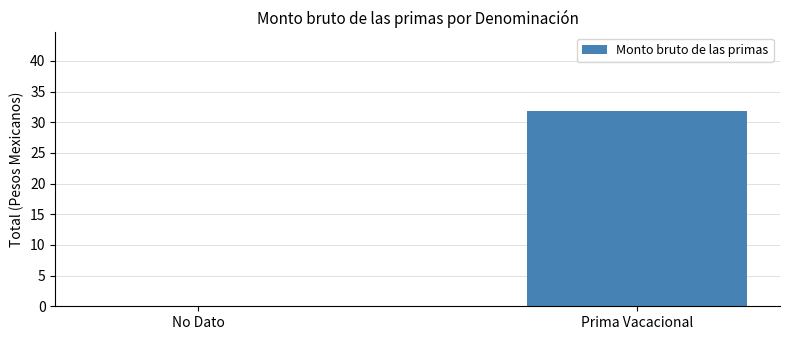

Does the chart contain stacked bars?

No